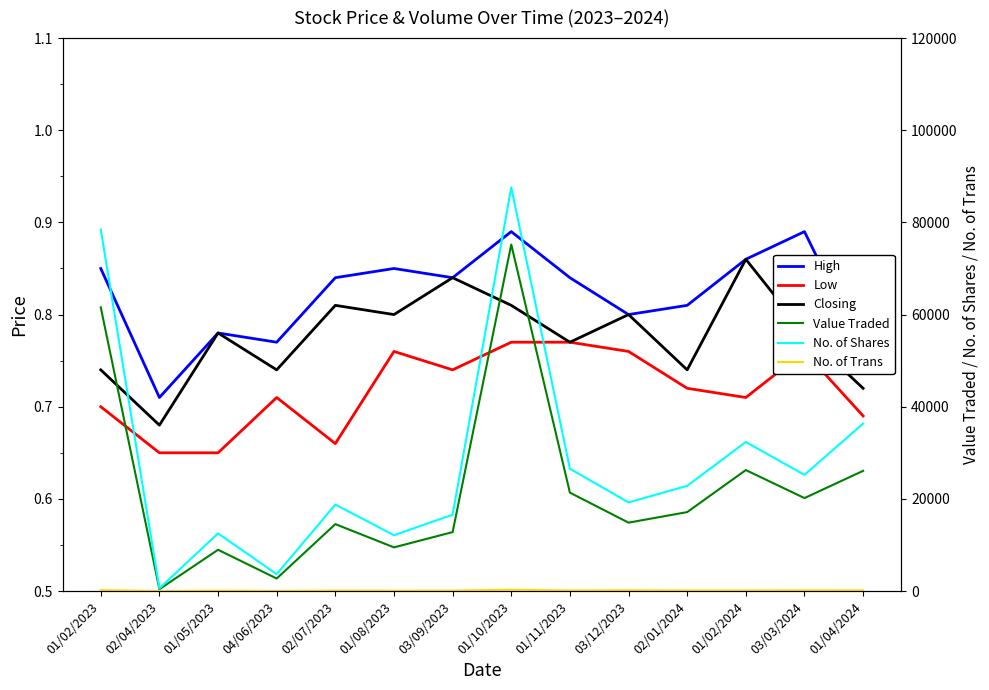

True or false: No. of Shares and High cross at least once.

False